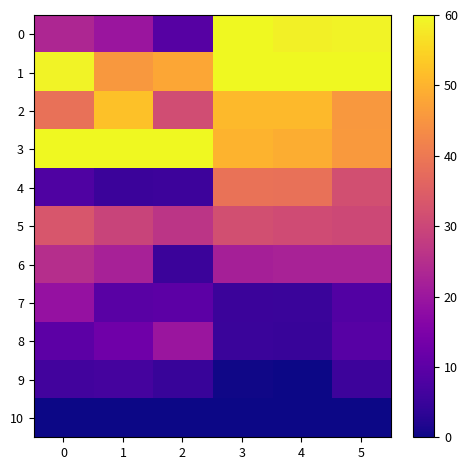

What is the maximum value shown in the chart?

60.0